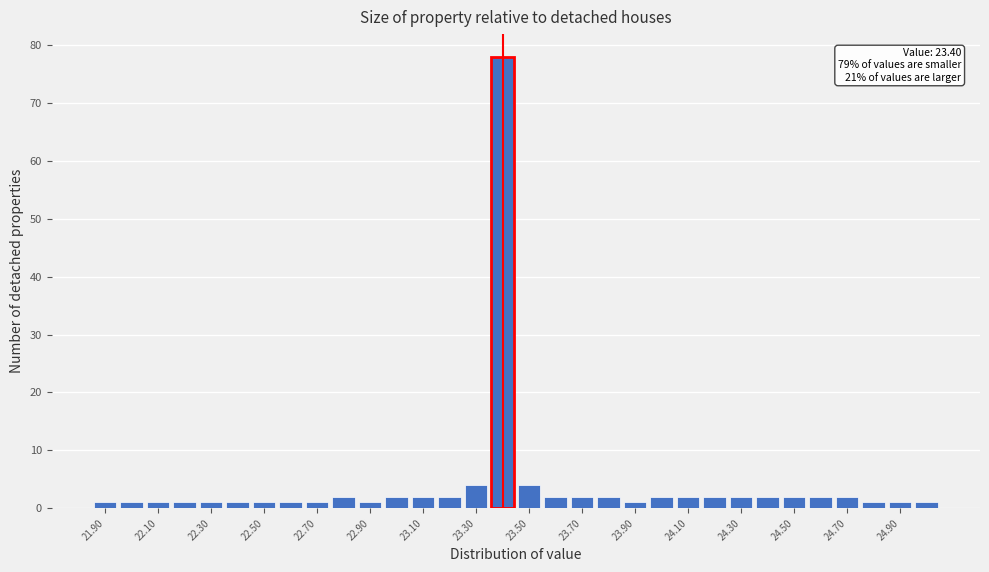

Which range on the x-axis has the tallest bar?

23.35 to 23.45